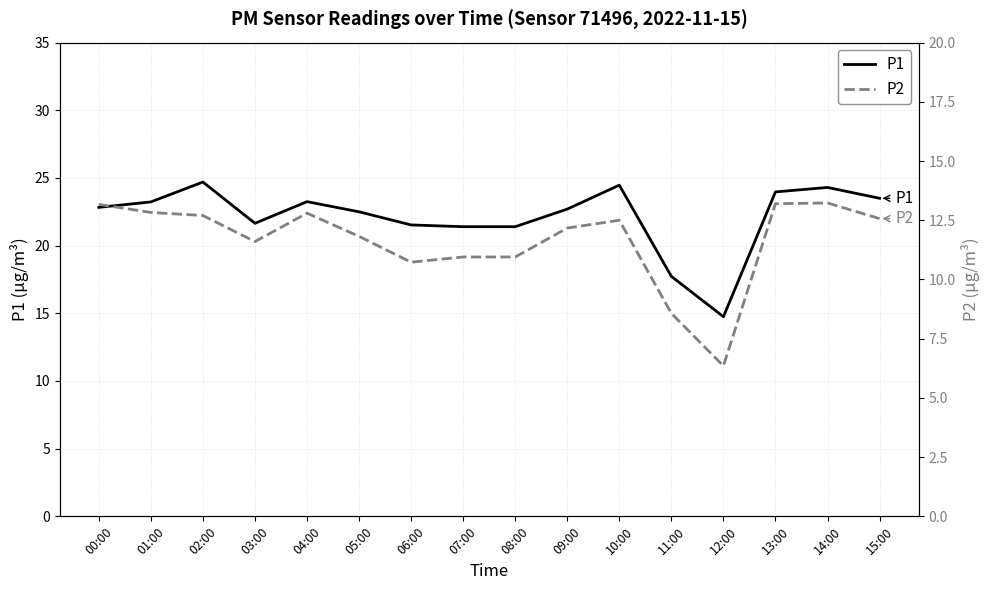

What is the total value across all series at 02:00?

37.4